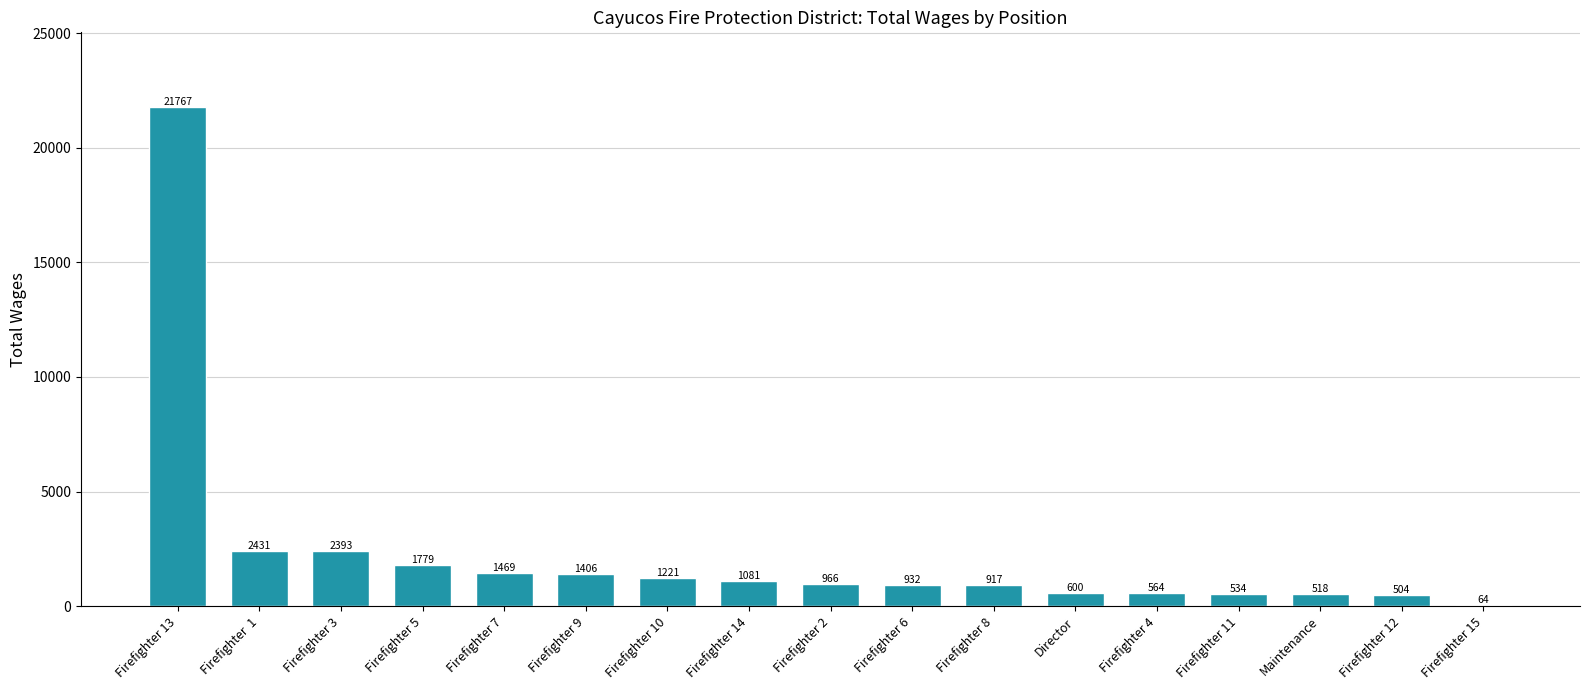

Between Firefighter 15 and Firefighter 12, which is larger?

Firefighter 12